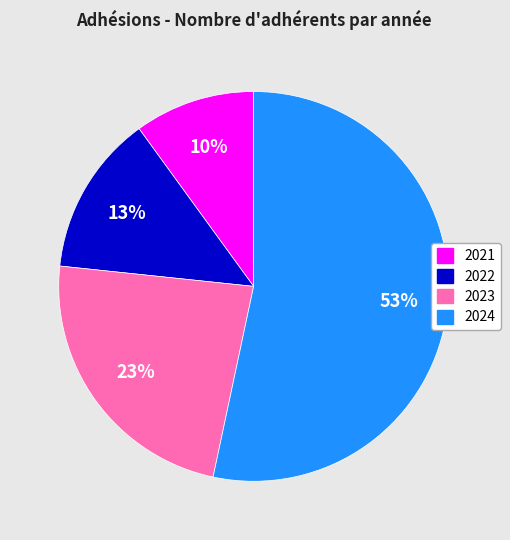

Which category has the biggest portion of the pie?

2024